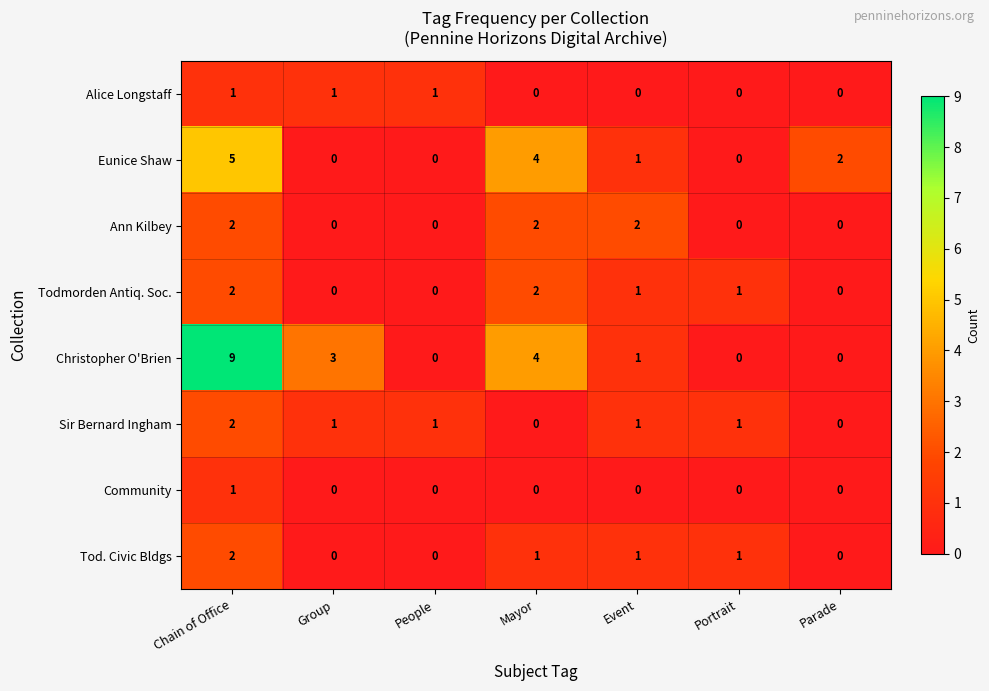

What is the total value across all series at Mayor?

13